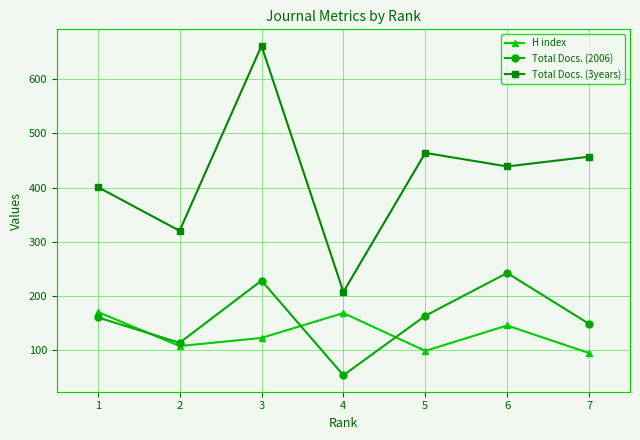

Which series has the largest range (max minus min)?

Total Docs. (3years)